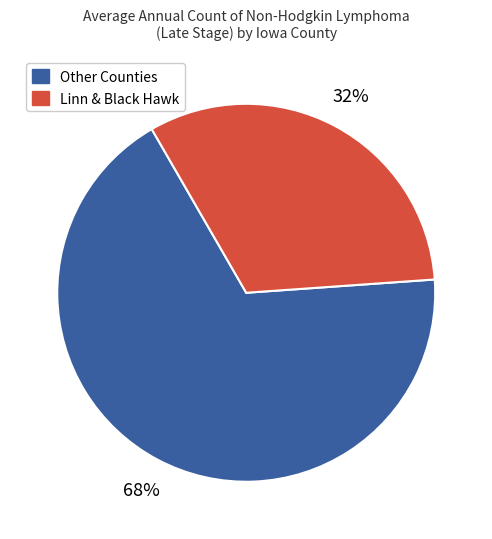

To the nearest percent, what is the difference between the largest and smallest slice percentages?

36%